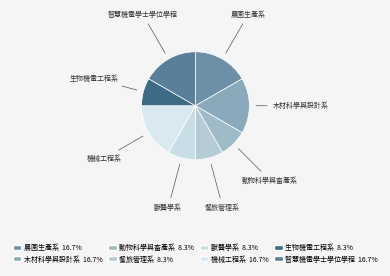

Which slice is the largest?

農園生產系